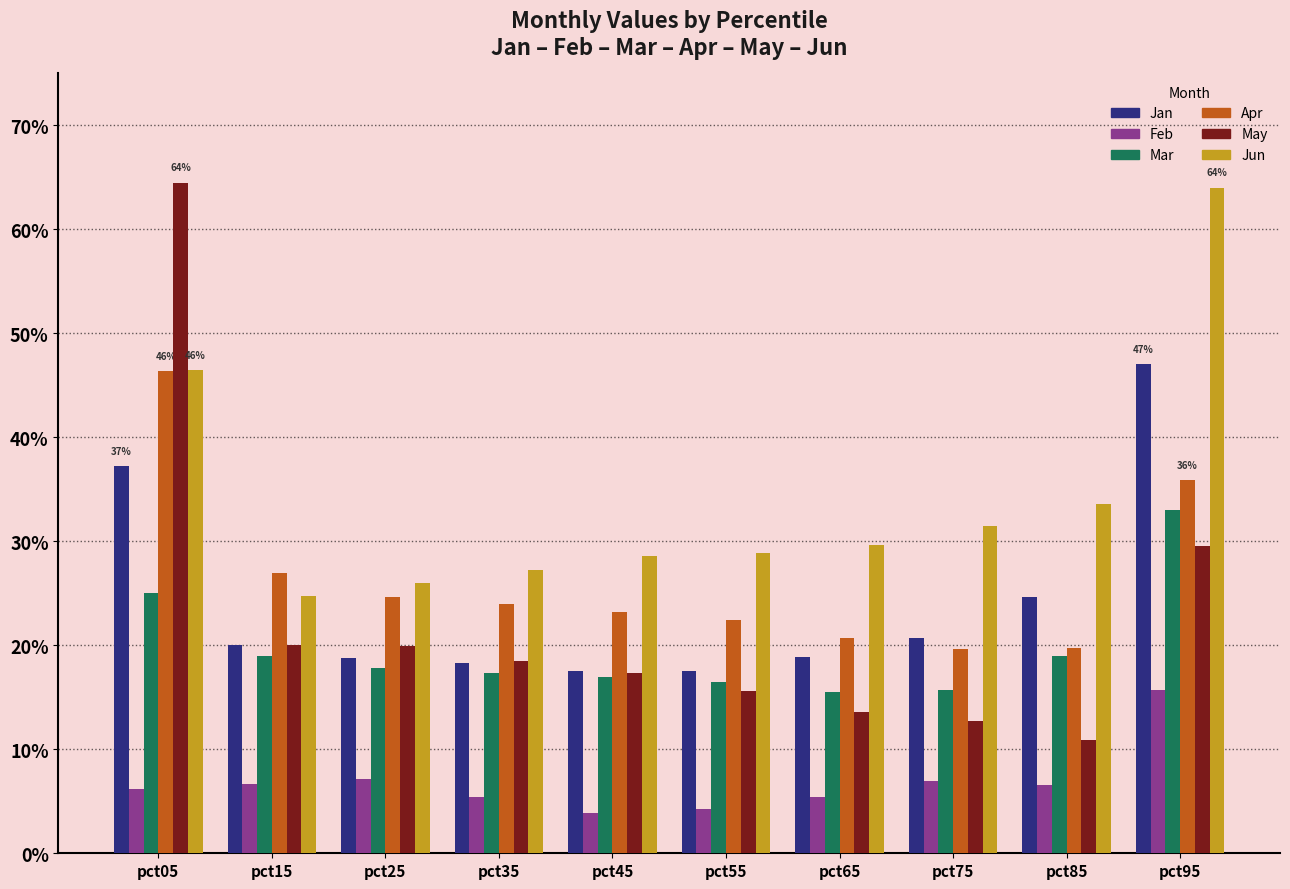

Does the chart contain stacked bars?

No